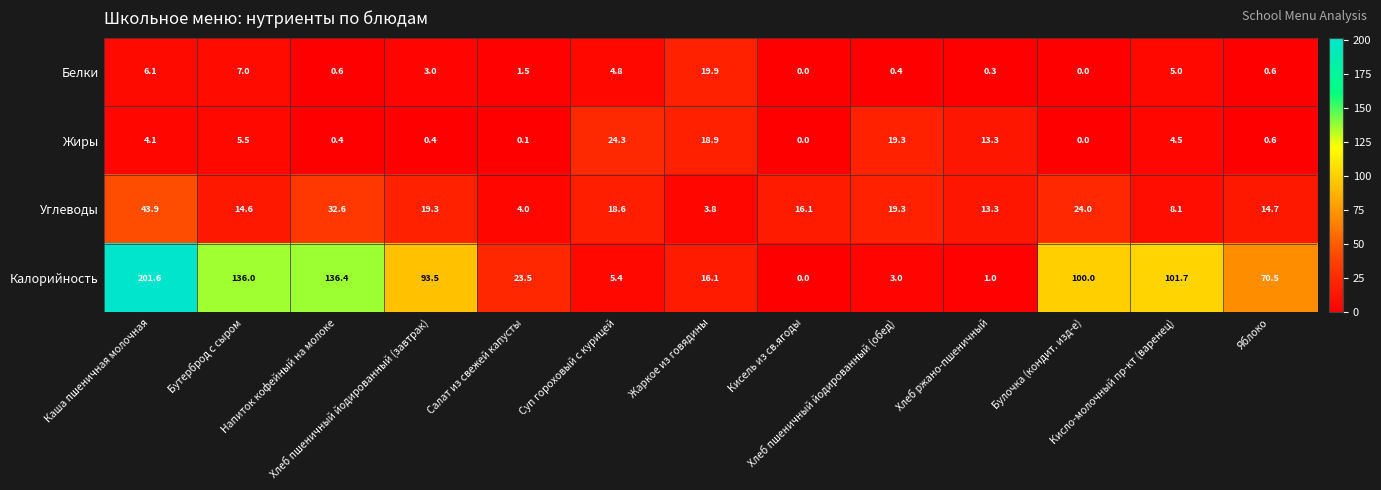

What is the sum of all Жиры values?

91.4